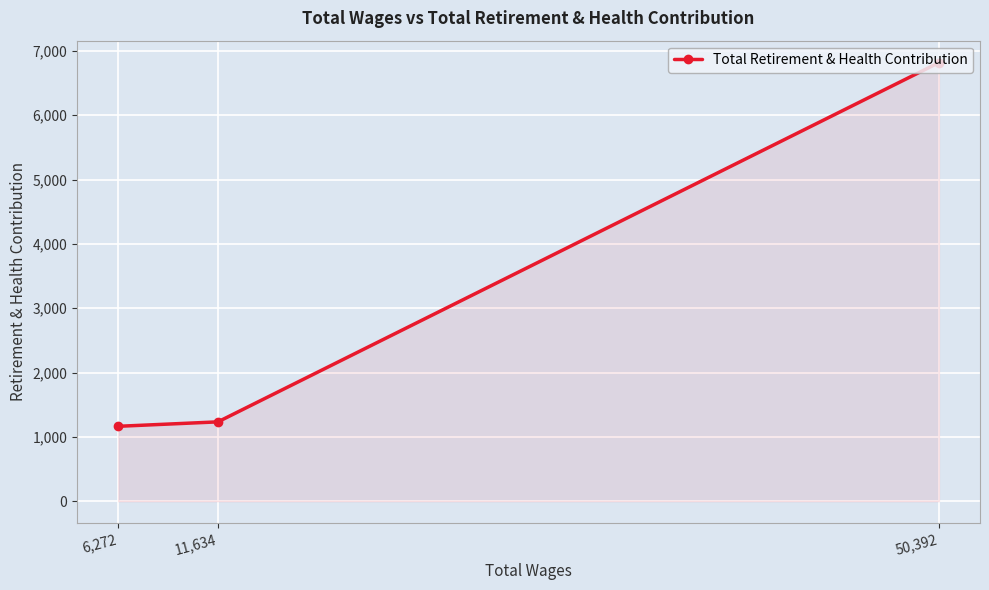

List the labels in order of value, largest first.

50,392, 11,634, 6,272